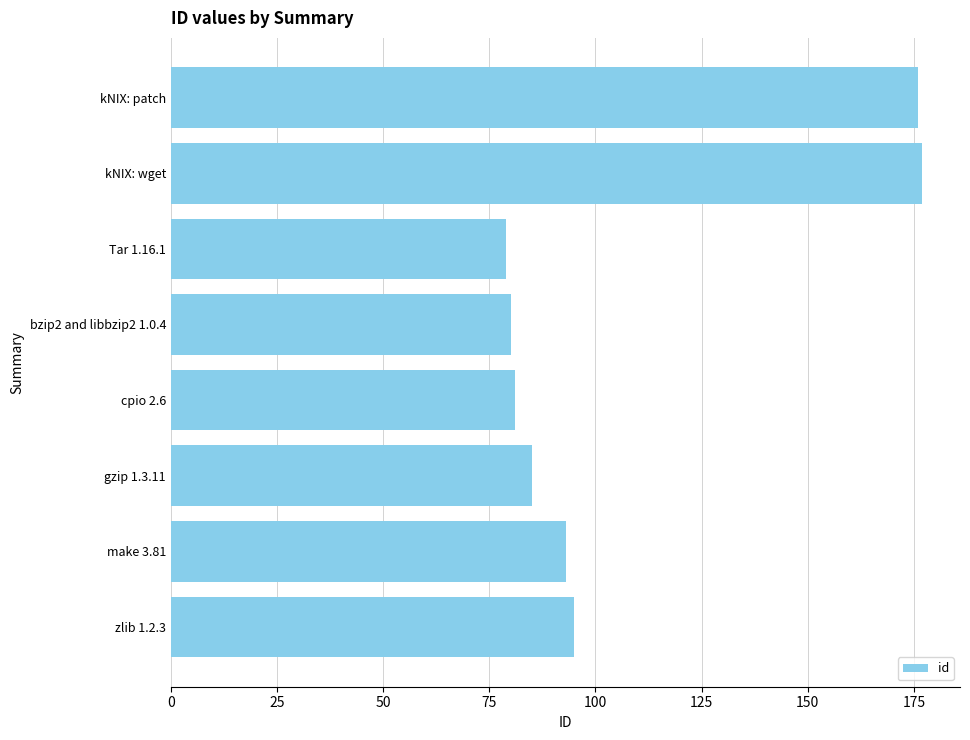

How many data points does each series have?

8